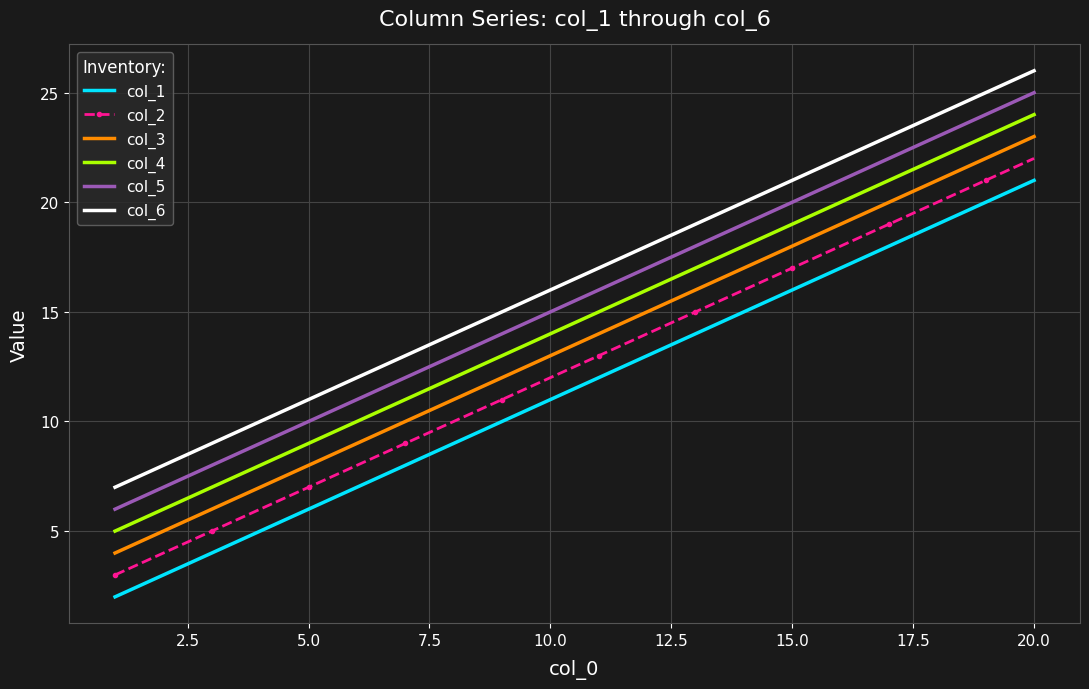

True or false: col_4 and col_5 intersect in this chart.

False